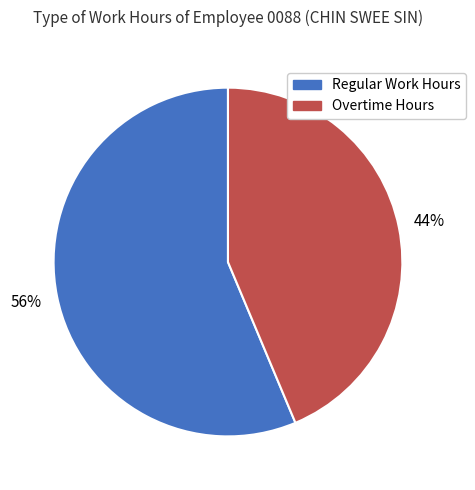

Is there a majority slice in this chart?

Yes